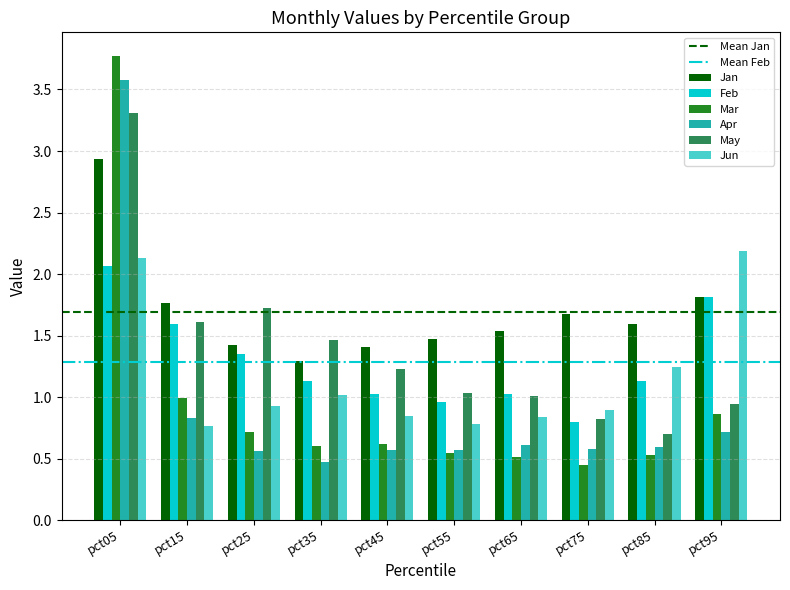

At which category is the sum across all series the highest?

pct05